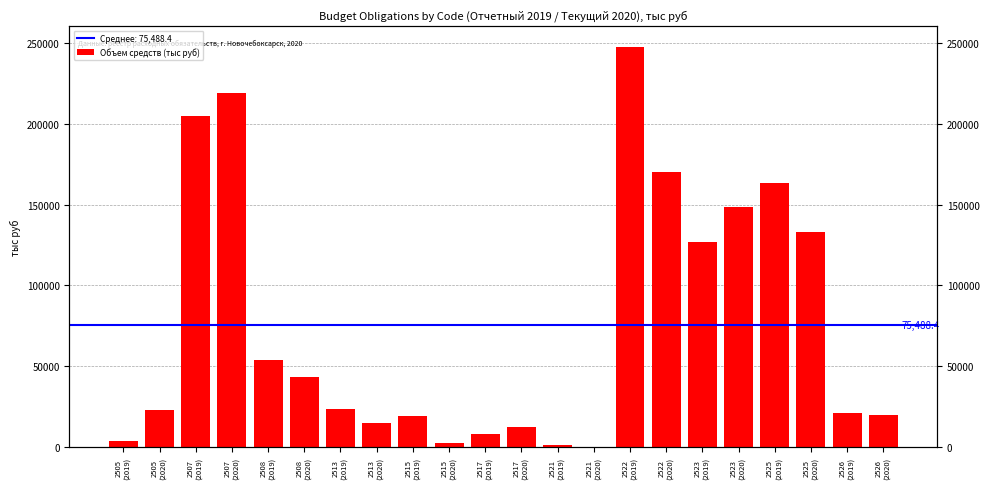

How many data points does each series have?

22